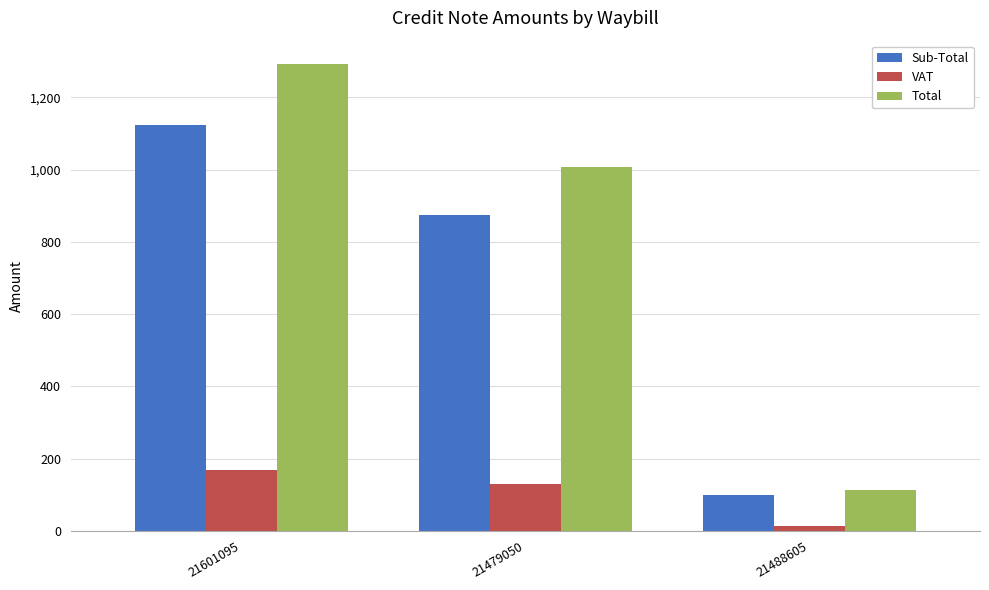

Between 21601095 and 21488605, which series saw the biggest shift?

Total